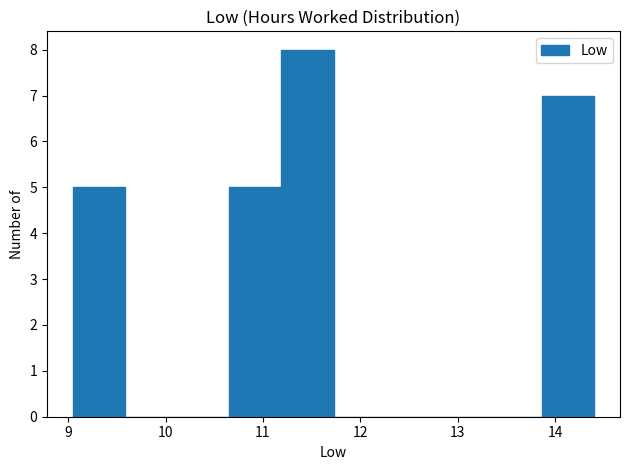

Reading left to right, transcribe this chart: for each bar, give the range it covers on the x-axis and its height. Neither the bar edges nor the heights are printed on the chart, so give them approximately, as read against the axes.

9.1 to 9.6: 5
9.6 to 10.1: 0
10.1 to 10.7: 0
10.7 to 11.2: 5
11.2 to 11.7: 8
11.7 to 12.3: 0
12.3 to 12.8: 0
12.8 to 13.3: 0
13.3 to 13.9: 0
13.9 to 14.4: 7